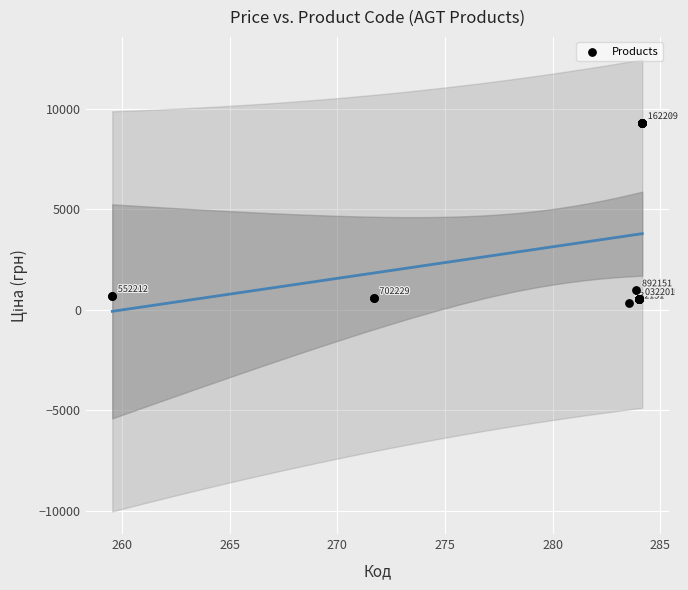

What Y value in the scatter plot is closest to 4821?

958.4